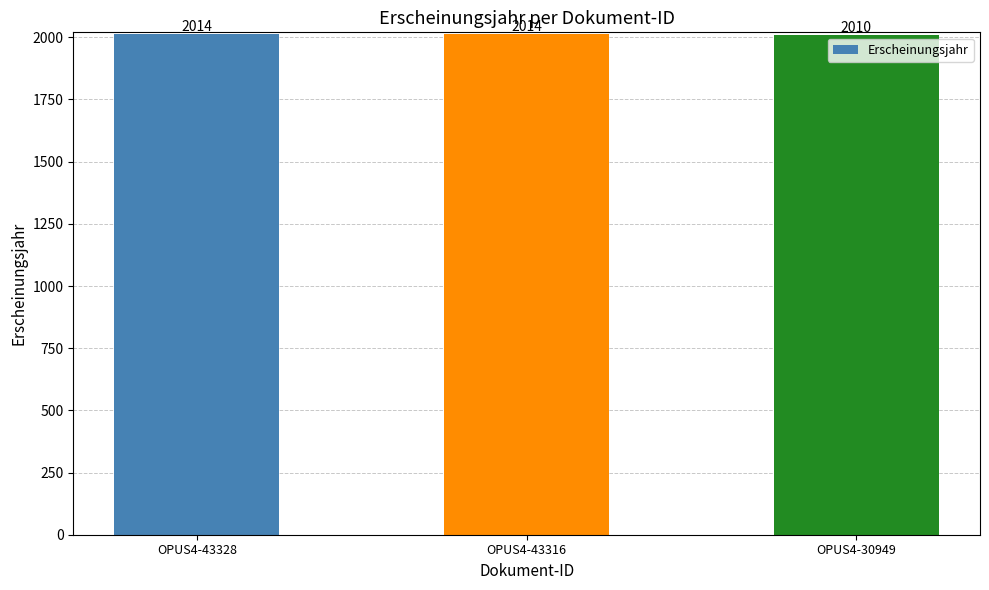

What is the greatest value displayed?

2014